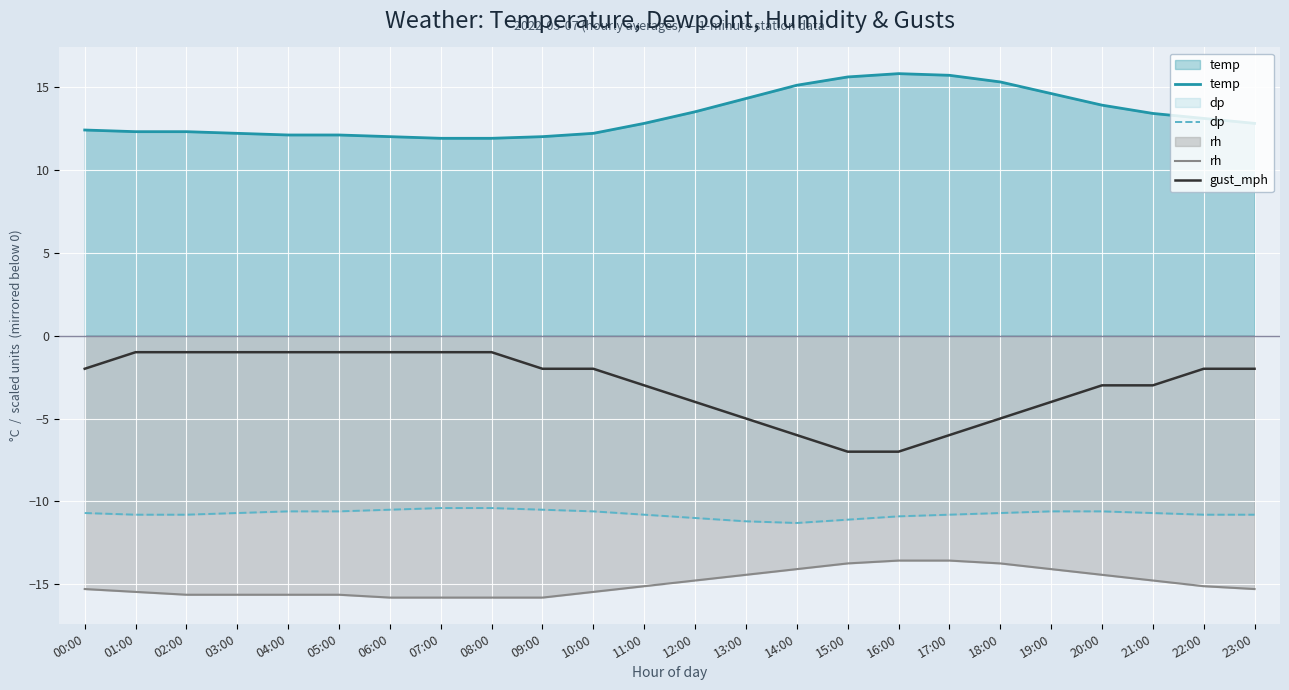

At which label does temp reach its minimum?

07:00